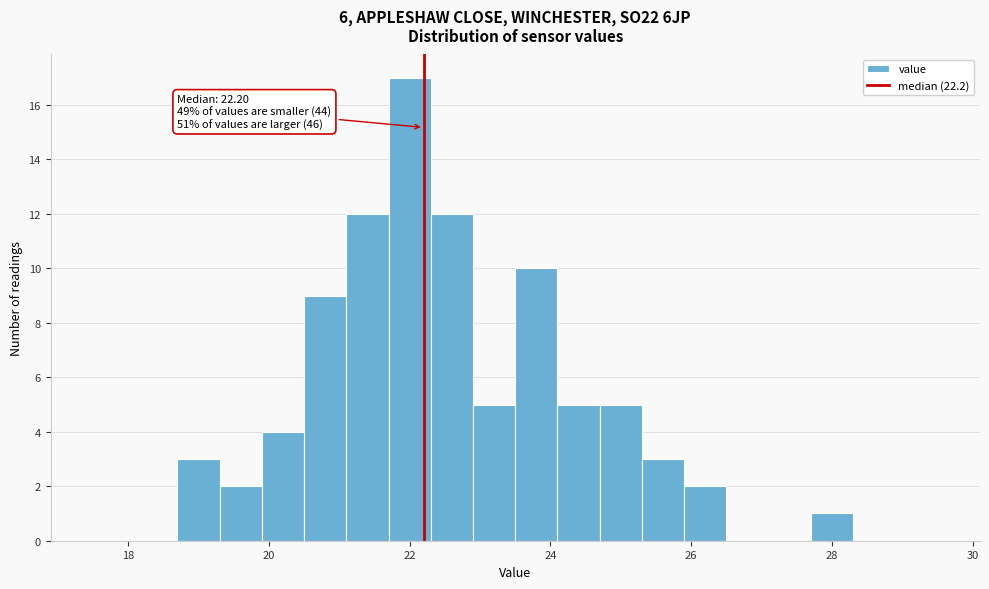

Read against the x-axis, roughly where is the centre of the tallest bar?

22.0